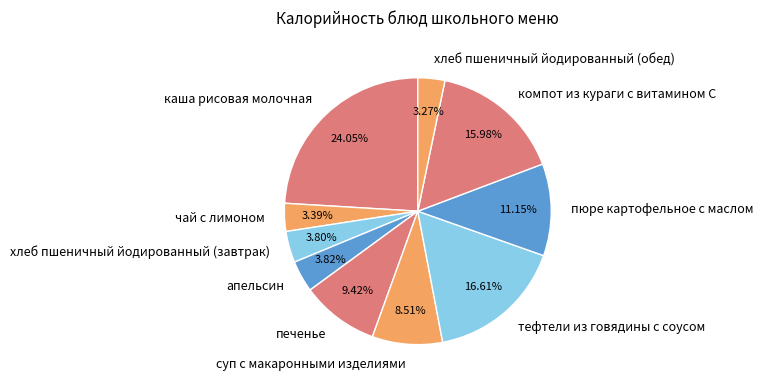

Is it true that суп с макаронными изделиями is 1% of the pie?

False